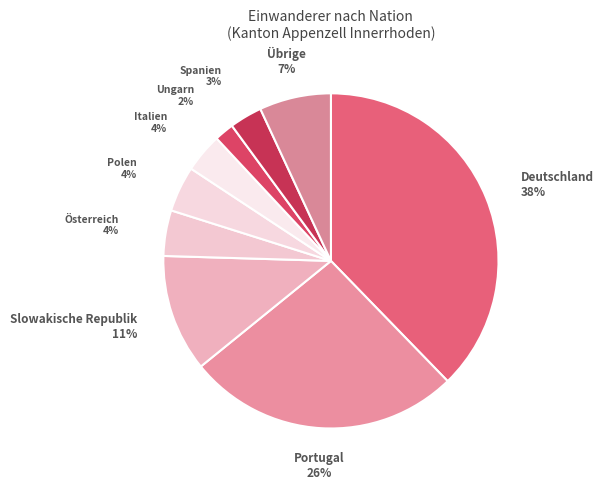

Rank the categories by value from highest to lowest.

Deutschland, Portugal, Slowakische Republik, Übrige, Österreich, Polen, Italien, Spanien, Ungarn